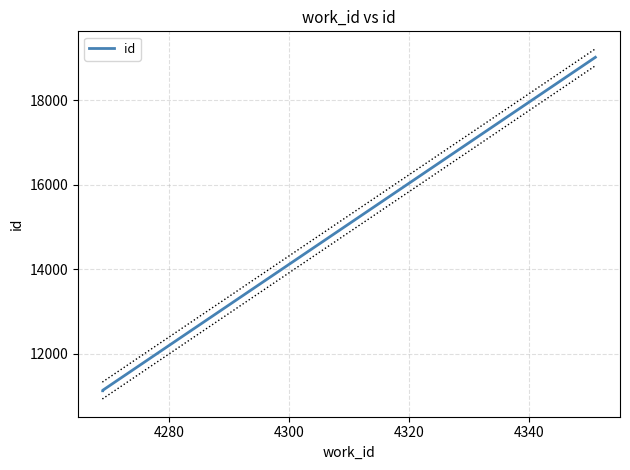

What is the minimum value shown in the chart?

11121